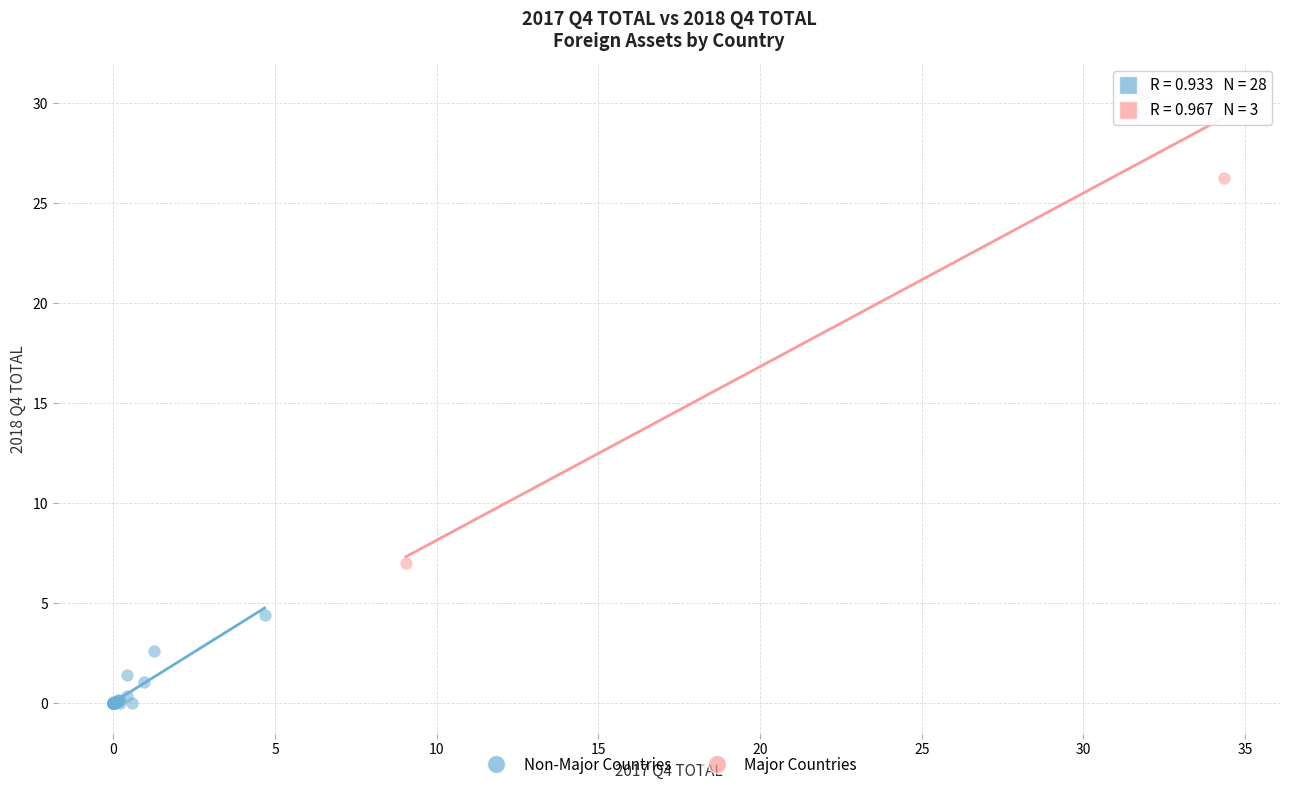

Which series has the largest Y range (max minus min)?

Major Countries